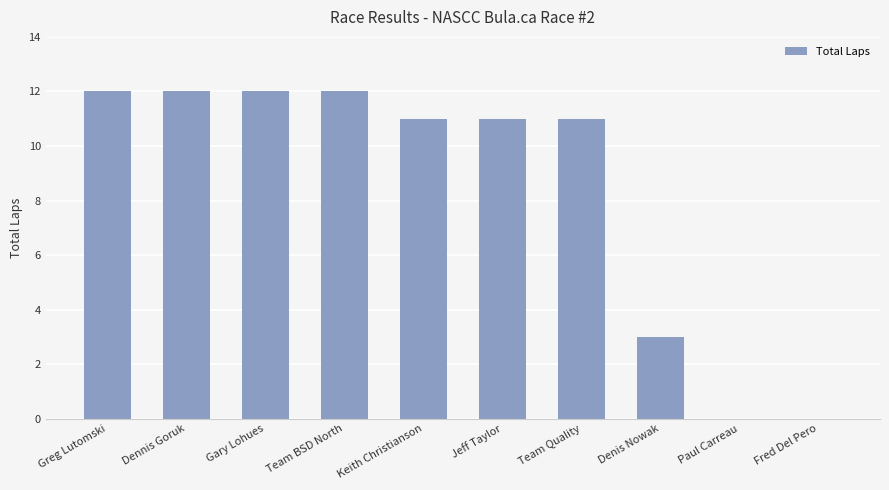

Does the chart contain stacked bars?

No